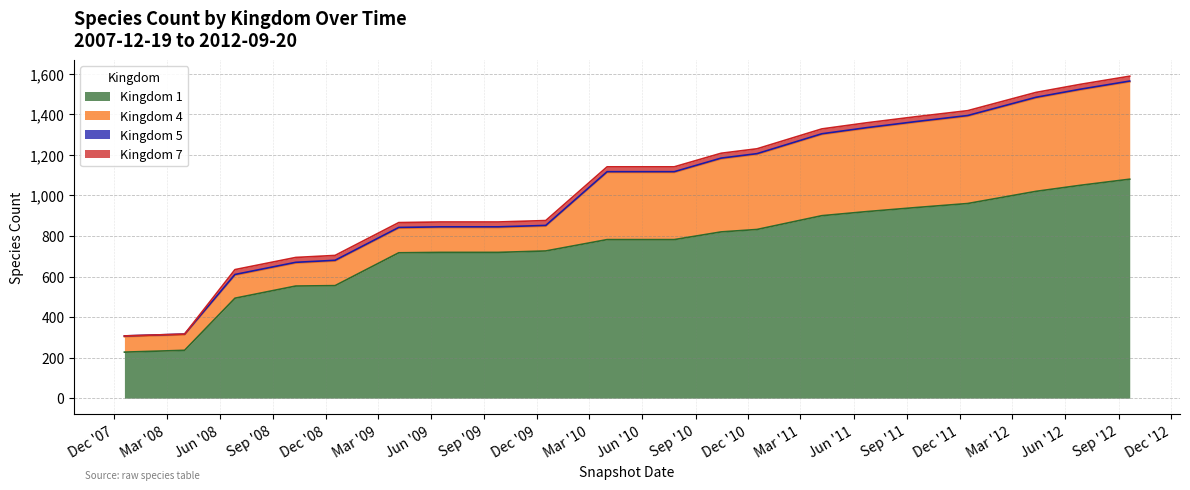

Which series changed the most between 1 and 19?

Kingdom 1